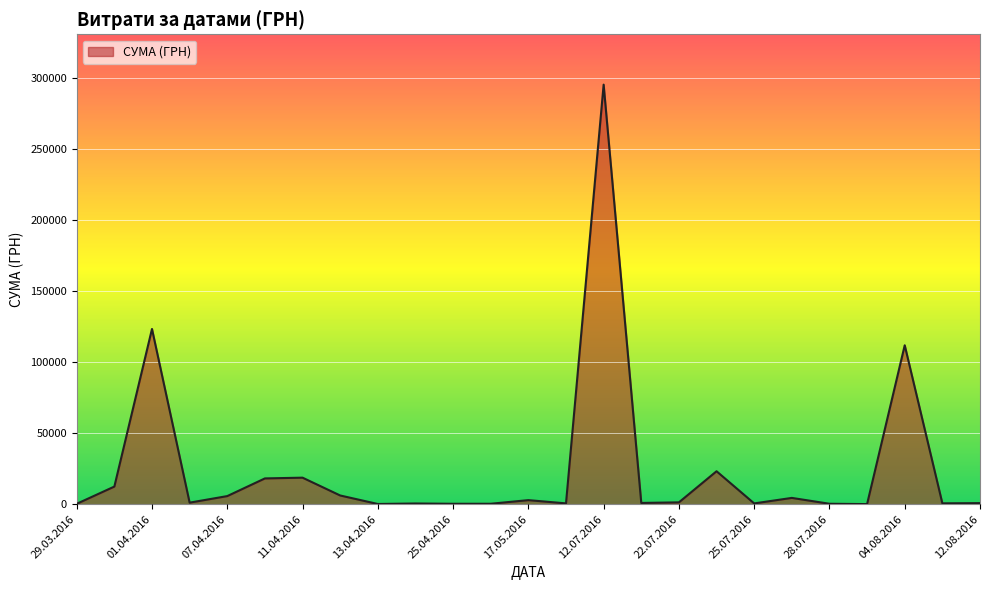

What is the difference between the maximum and minimum values?

295540.8